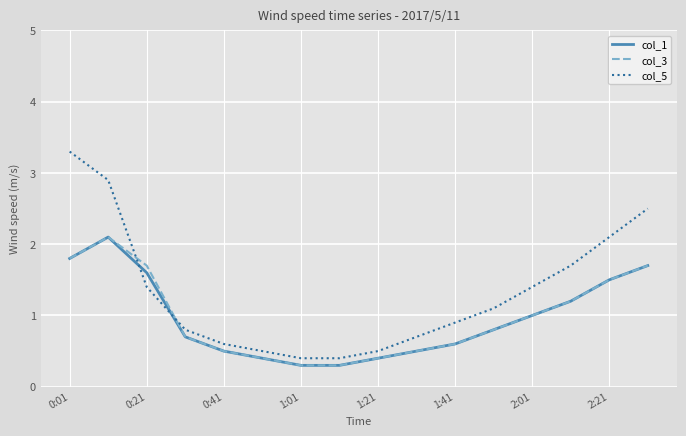

What is the maximum value for col_3?

2.1